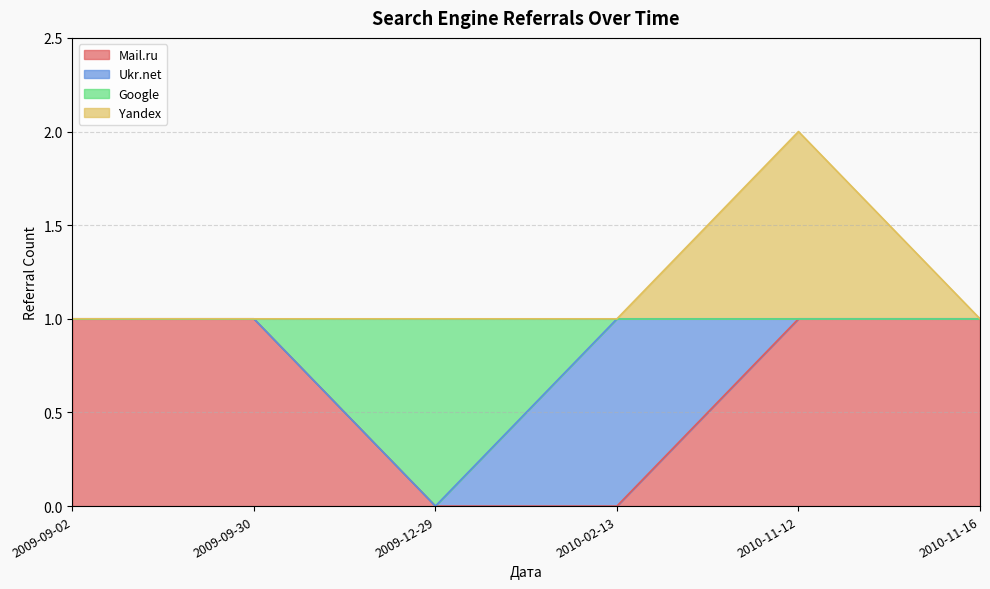

True or false: Mail.ru has a value of -1 at 2009-12-29.

False